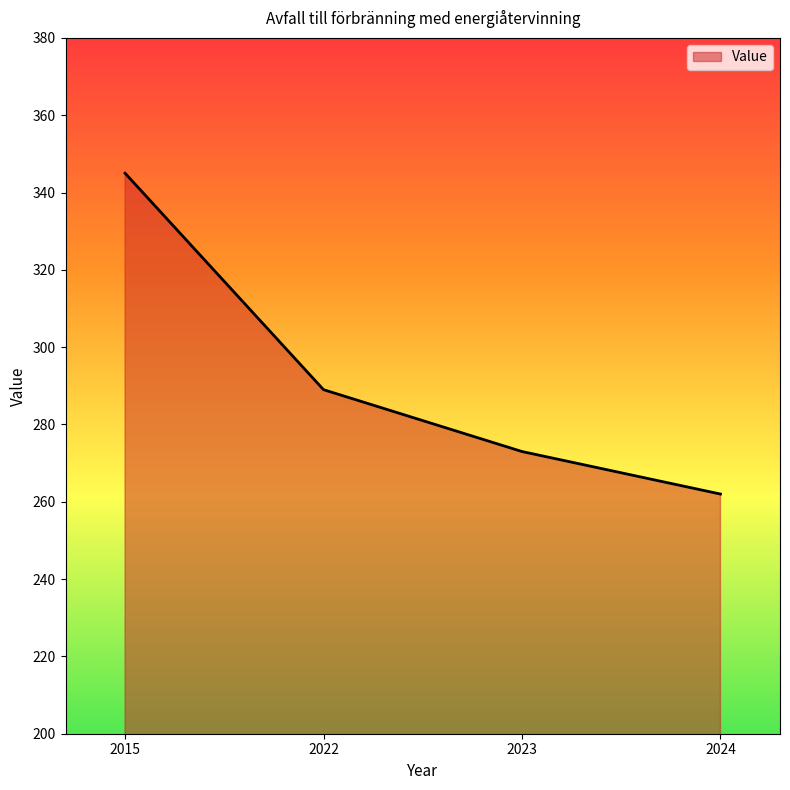

Is it true that the value at 2024 is 262?

True